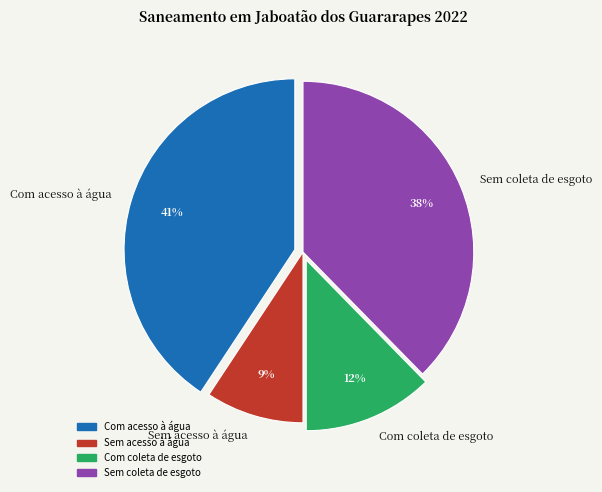

Does Sem acesso à água represent more than half of the total?

No